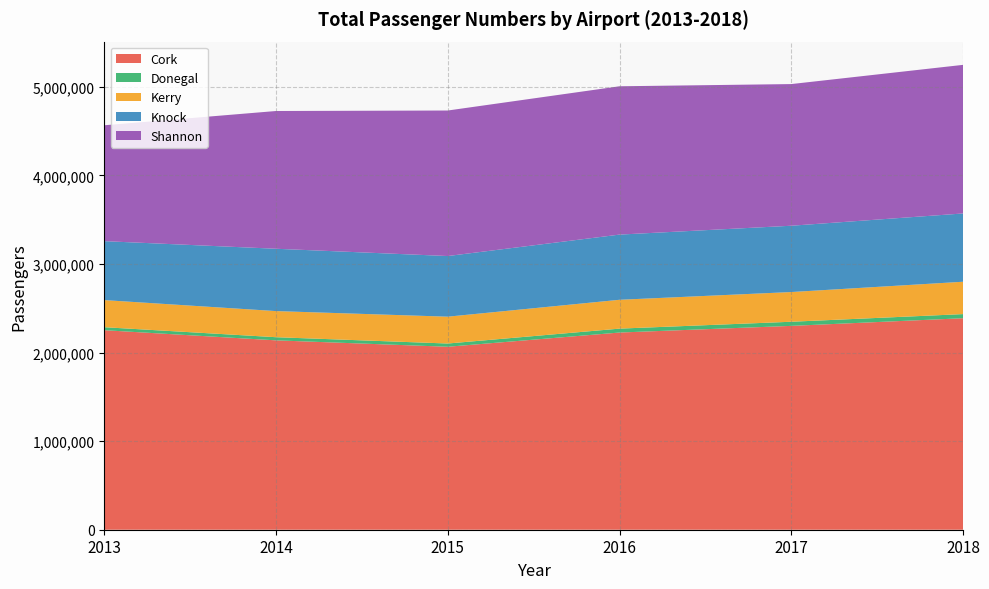

Reading right to left, what are all the values shown in this chart?

Cork: 2018=2387806	2017=2301450	2016=2226233	2015=2065678	2014=2138057	2013=2252636
Donegal: 2018=46537	2017=46514	2016=44156	2015=36552	2014=35415	2013=33768
Kerry: 2018=365339	2017=335480	2016=325670	2015=303039	2014=294955	2013=306042
Knock: 2018=770908	2017=748505	2016=735869	2015=684671	2014=703670	2013=665558
Shannon: 2018=1677661	2017=1599390	2016=1674567	2015=1642888	2014=1555225	2013=1308242